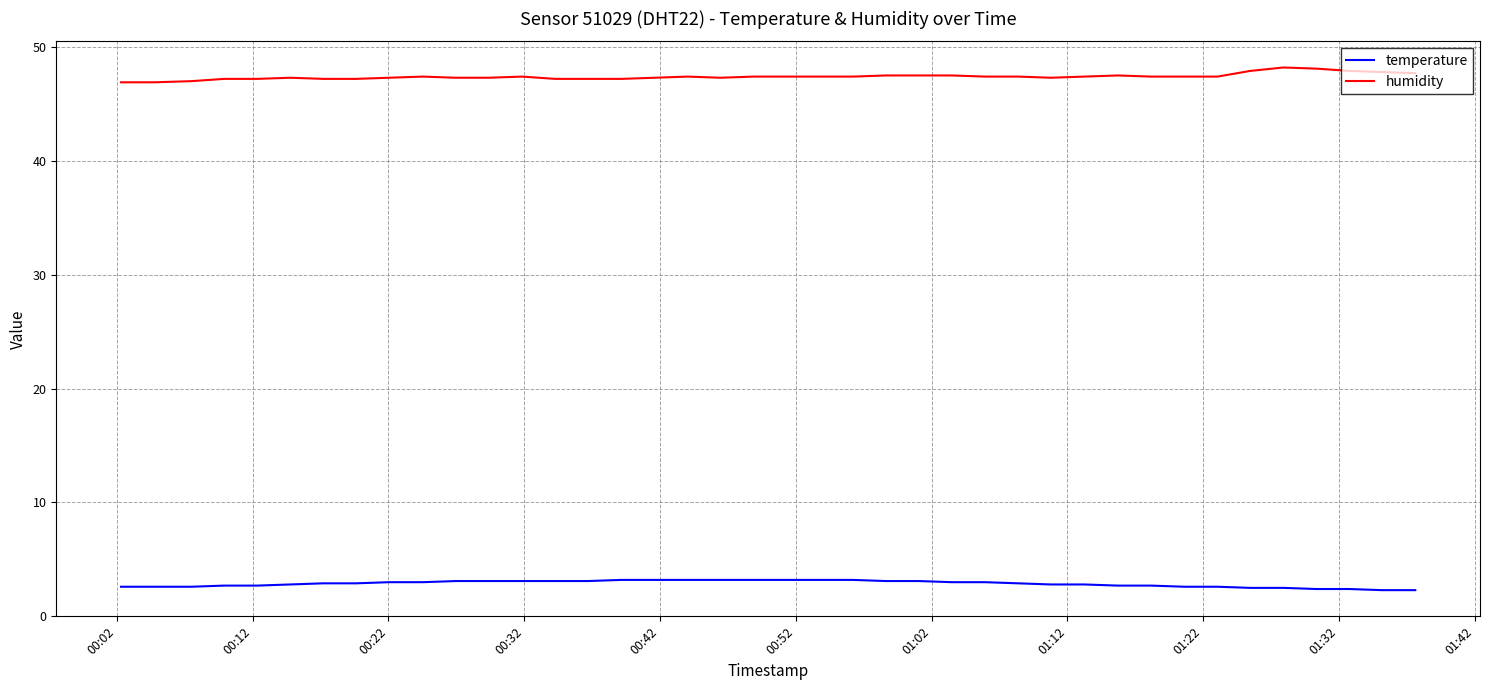

Rank the series by their maximum value, from lowest to highest.

temperature, humidity